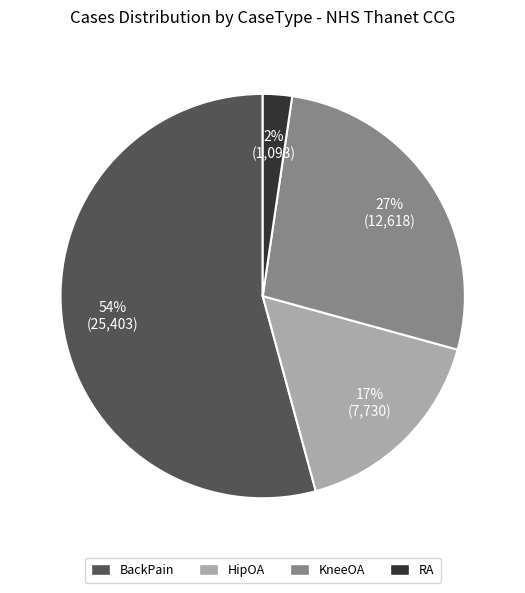

To the nearest percent, what is the difference between the BackPain and KneeOA slice percentages?

27%